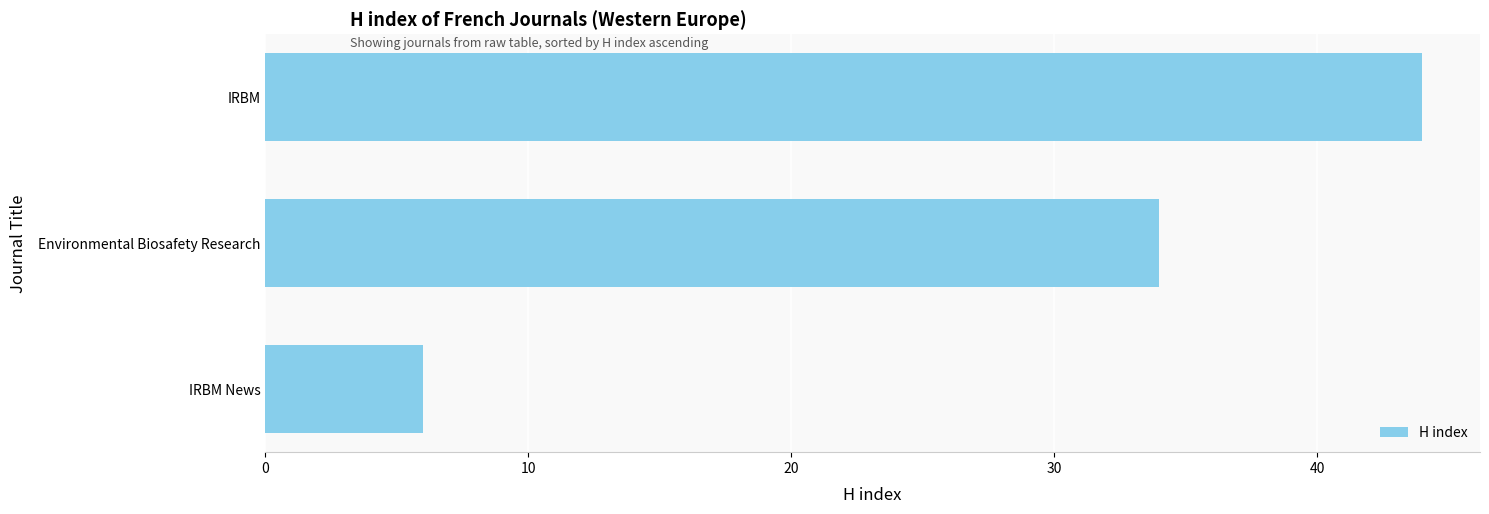

Is it true that the value at IRBM is 44?

True